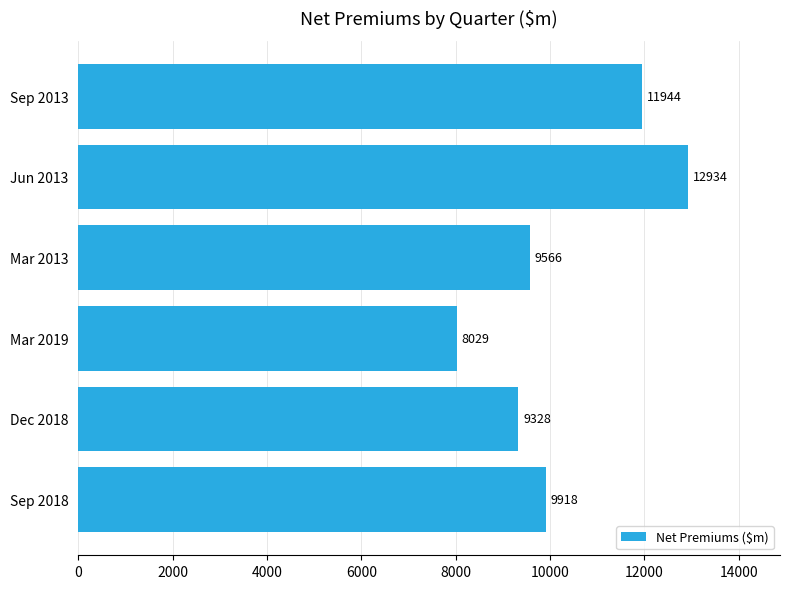

Between Jun 2013 and Sep 2013, which is larger?

Jun 2013